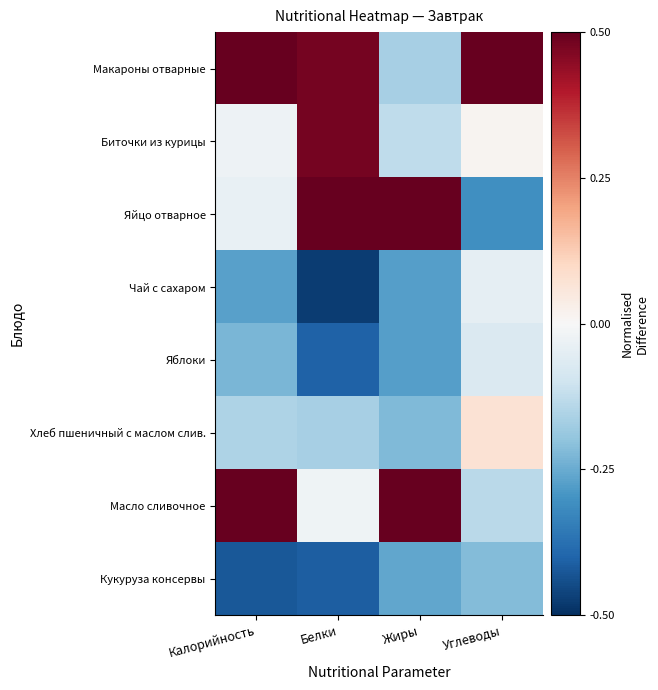

Which has a higher value, Жиры or Углеводы?

Углеводы